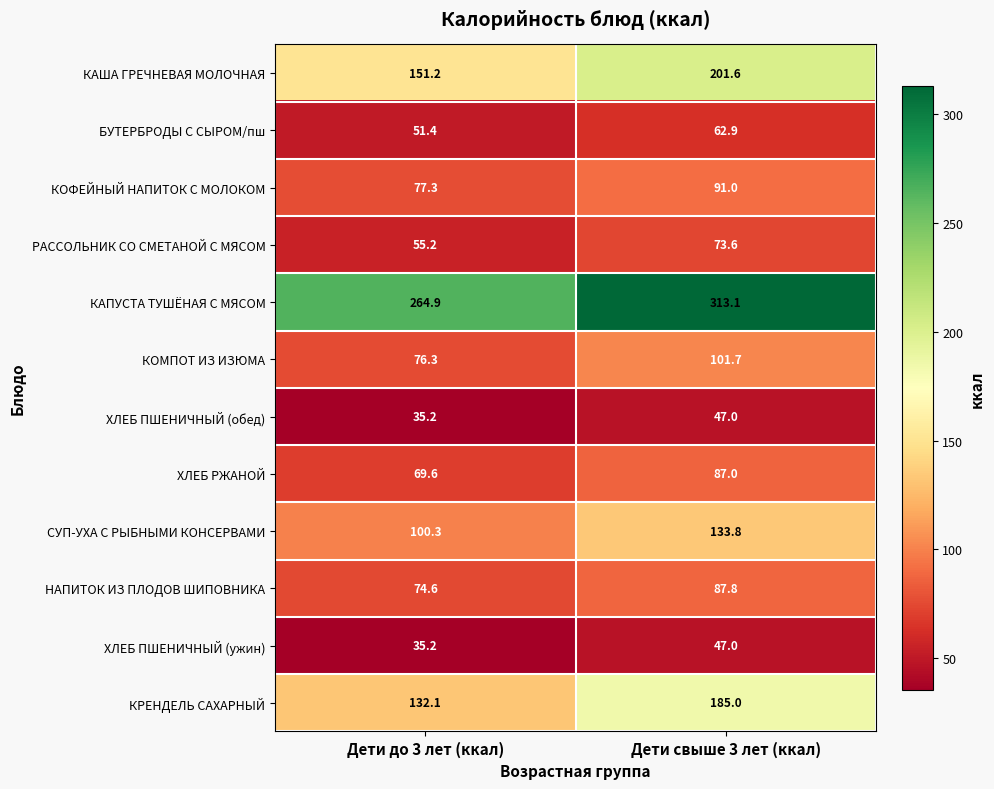

How many distinct data groups are displayed?

12